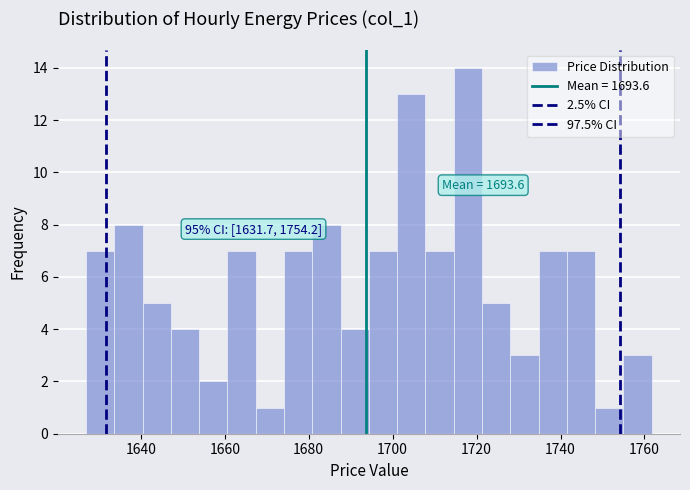

Read against the x-axis, roughly where is the centre of the tallest bar?

1718